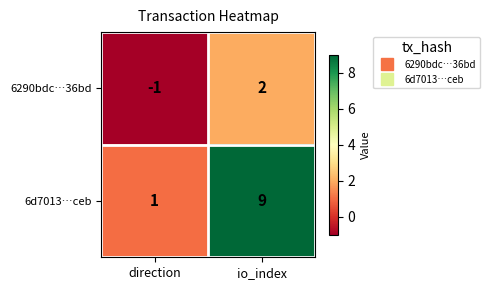

What is the difference between the maximum and minimum values in the 6d7013…ceb series?

8